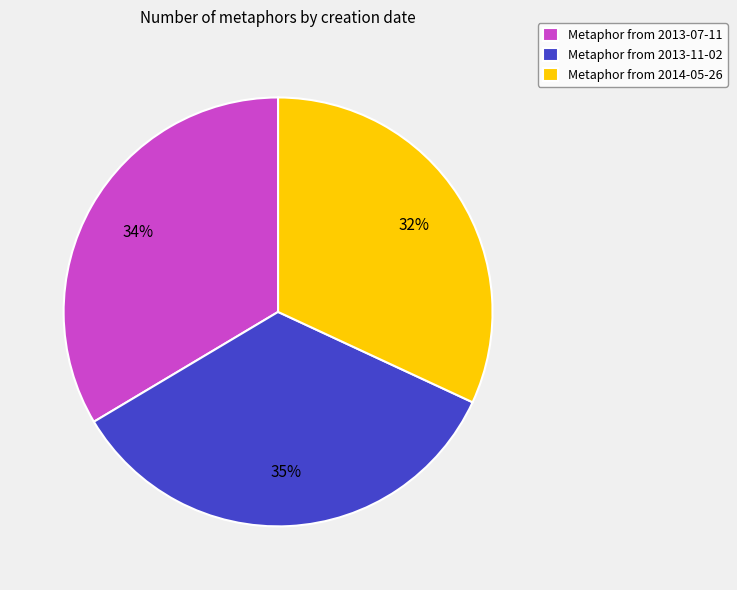

Do Metaphor from 2013-11-02 and Metaphor from 2014-05-26 together represent more than half of the pie?

Yes